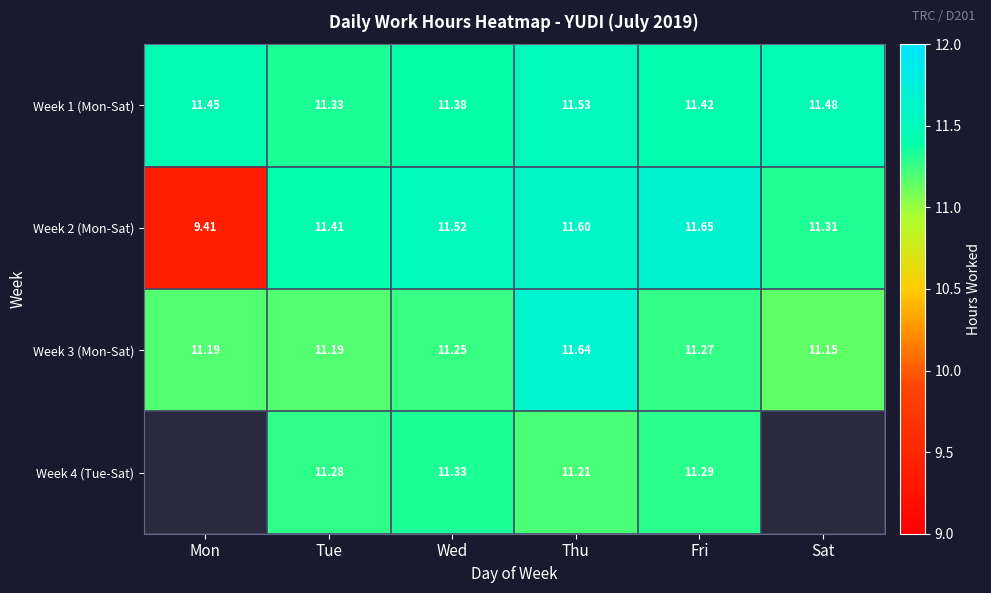

The Week 3 (Mon-Sat) series shows 16.8 at Thu. True or false?

False